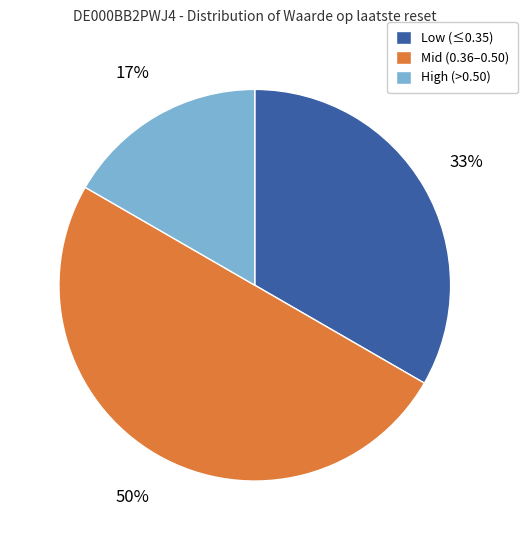

To the nearest percent, what is the average slice percentage?

33%